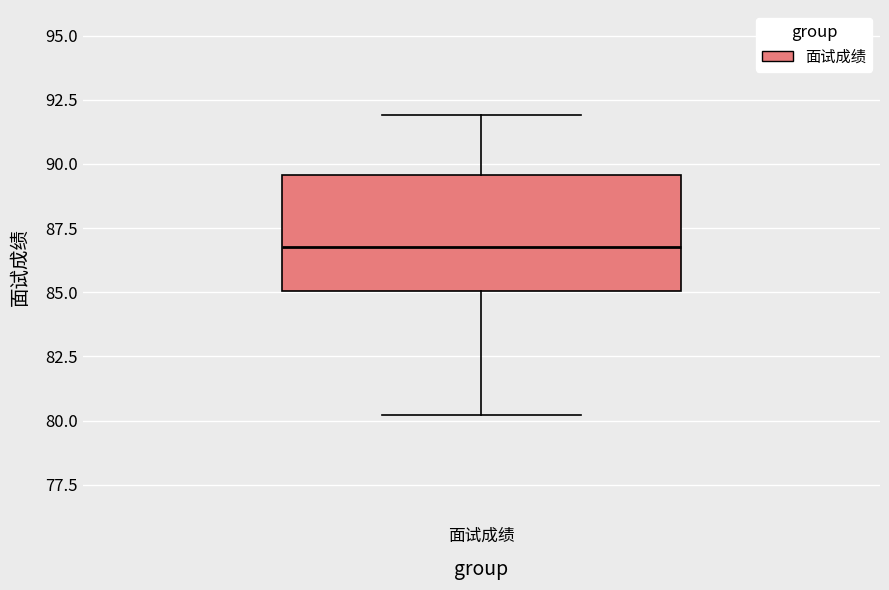

Where is the upper edge of the box for 面试成绩 on the y-axis? The values are not printed on the chart, so give them approximately, as read against the axis.

89.5